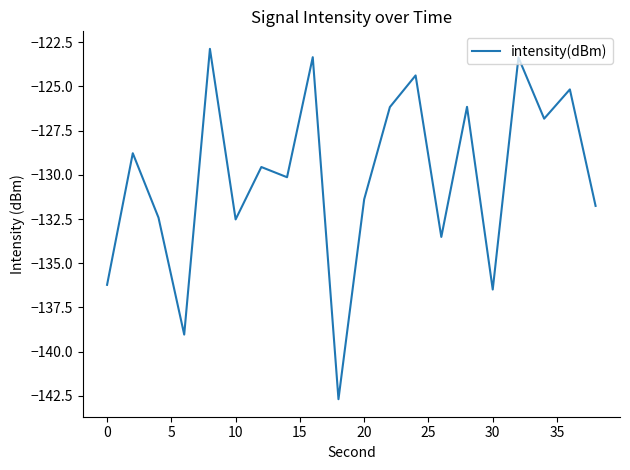

What is the minimum value shown in the chart?

-142.7